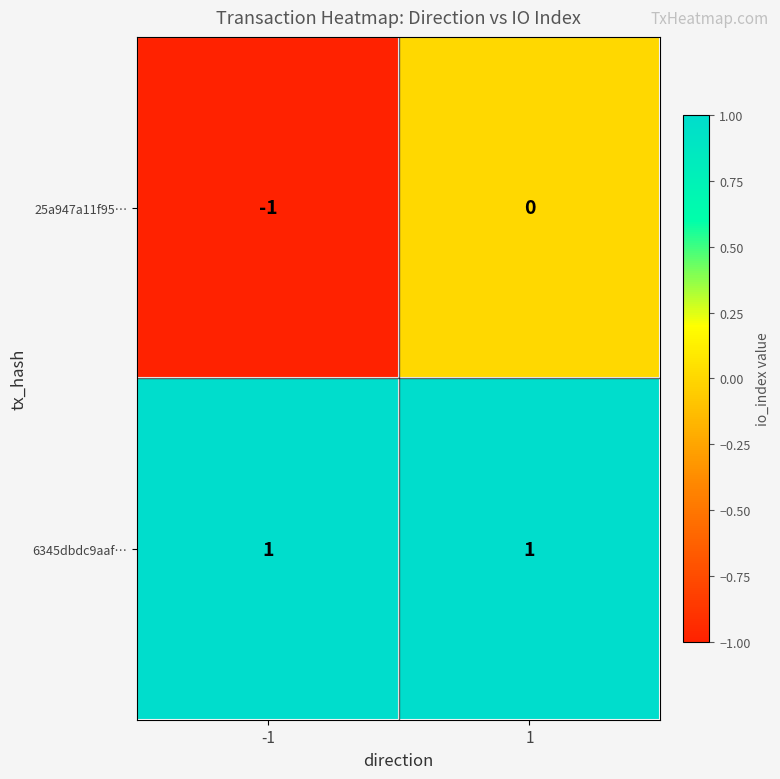

The value of 6345dbdc9aaf… at 1 is 0. True or false?

False